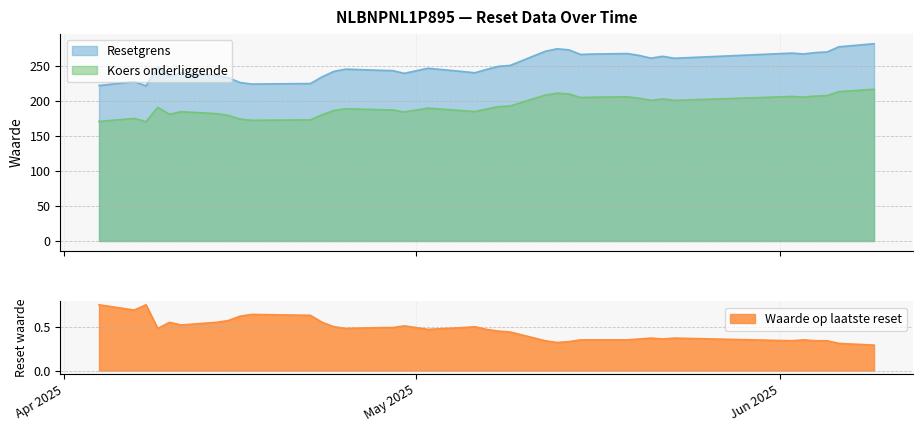

Reading left to right, extract all data points from this chart.

Resetgrens: 222.3	227.8	221.9	248.4	235.6	240.3	236.8	233.5	226.6	224.4	225.1	234.8	242.5	245.7	244.0	243.6	239.7	247.0	242.3	240.5	245.3	249.7	251.0	271.2	274.8	273.3	266.7	267.3	268.0	265.3	261.5	264.0	261.3	268.6	267.4	269.4	270.3	277.6	282.1
Koers onderliggende: 171.0	175.3	170.7	191.1	181.2	184.9	182.1	179.6	174.3	172.6	173.2	180.6	186.5	189.0	187.7	187.4	184.4	190.0	186.3	185.0	188.7	192.1	193.1	208.6	211.4	210.2	205.2	205.6	206.2	204.1	201.1	203.1	201.0	206.7	205.7	207.2	207.9	213.6	217.0
Waarde op laatste reset: 0.8	0.7	0.8	0.5	0.6	0.5	0.6	0.6	0.6	0.6	0.6	0.6	0.5	0.5	0.5	0.5	0.5	0.5	0.5	0.5	0.5	0.5	0.4	0.3	0.3	0.3	0.3	0.3	0.3	0.4	0.4	0.4	0.4	0.3	0.3	0.3	0.3	0.3	0.3